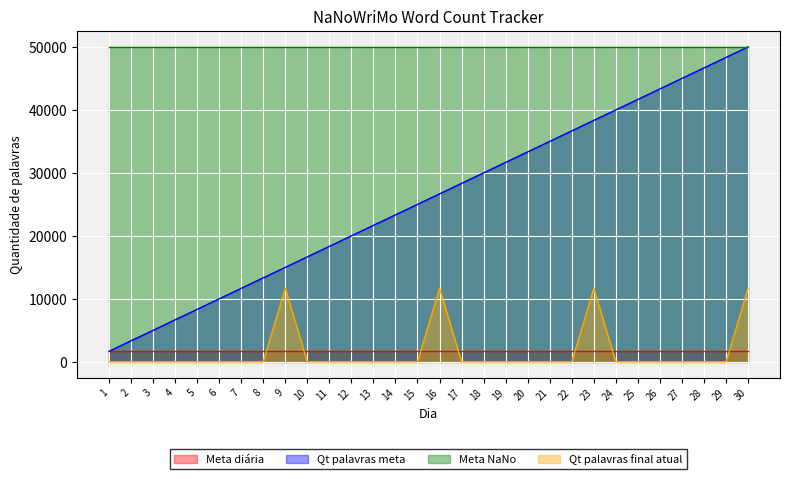

True or false: Qt palavras final atual and Qt palavras meta cross at least once.

False